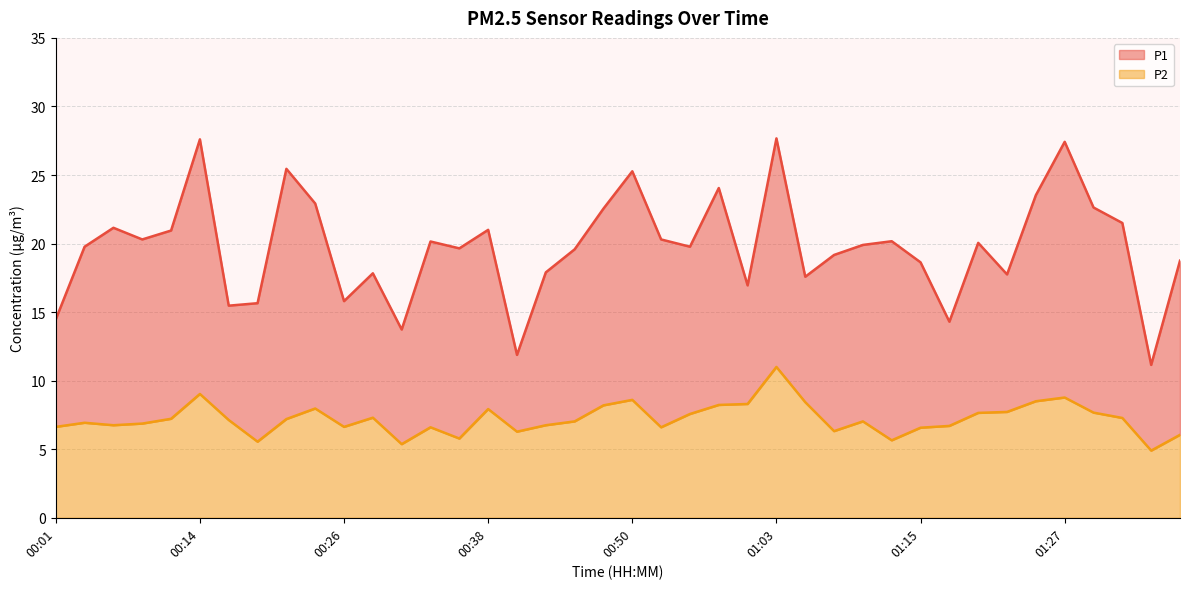

What is the value of the P1 point at the 32nd from the left?

14.3